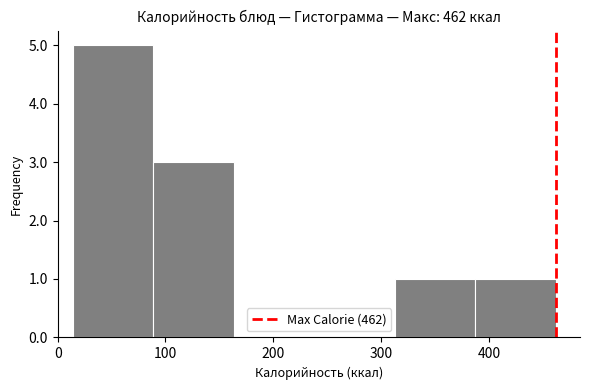

Over which range of the x-axis is the bar tallest?

10 to 90